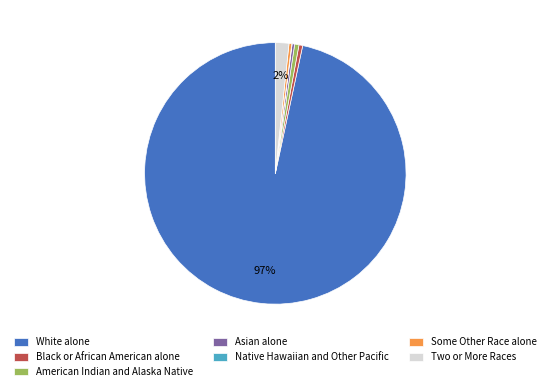

Approximately how many times larger is the value at Asian alone compared to Some Other Race alone?

0.9